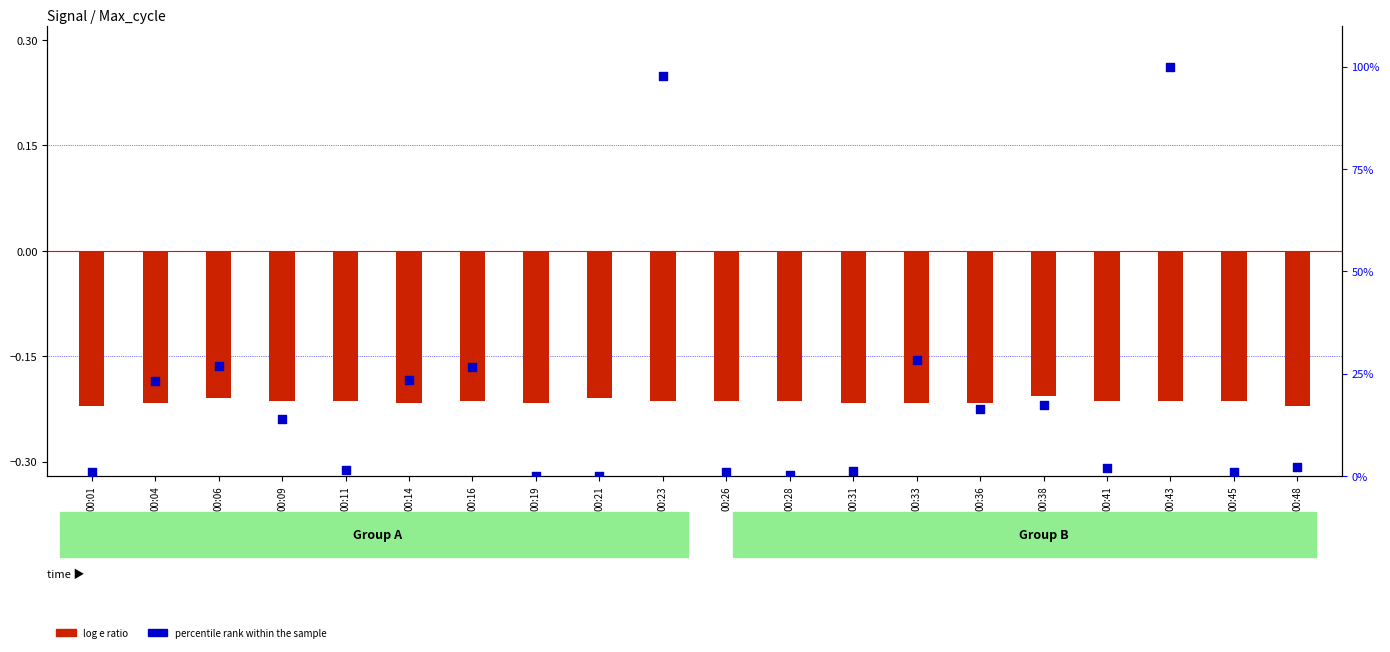

Which series reaches the minimum Y coordinate?

log e ratio